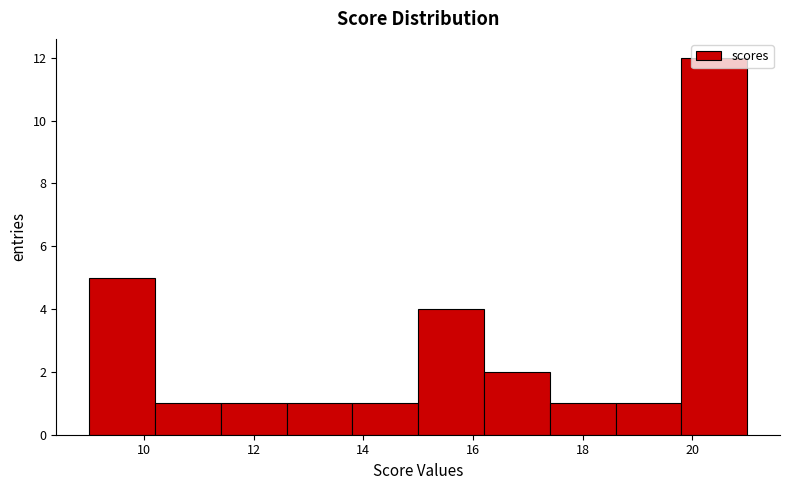

What is the height of the bar covering 10.2 to 11.4 on the x-axis? The values are not printed on the chart, so give them approximately, as read against the axis.

1